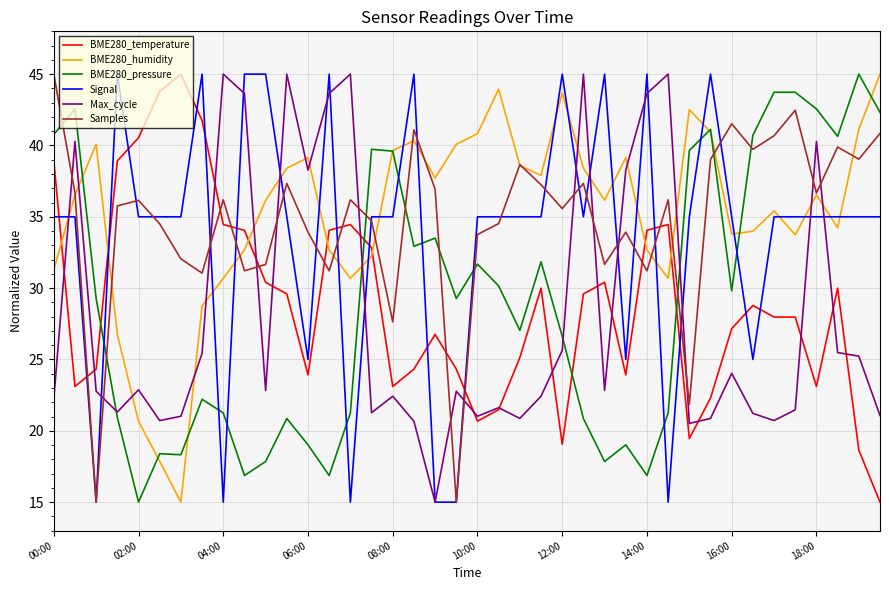

What is the highest value of the BME280_temperature series?

45.0